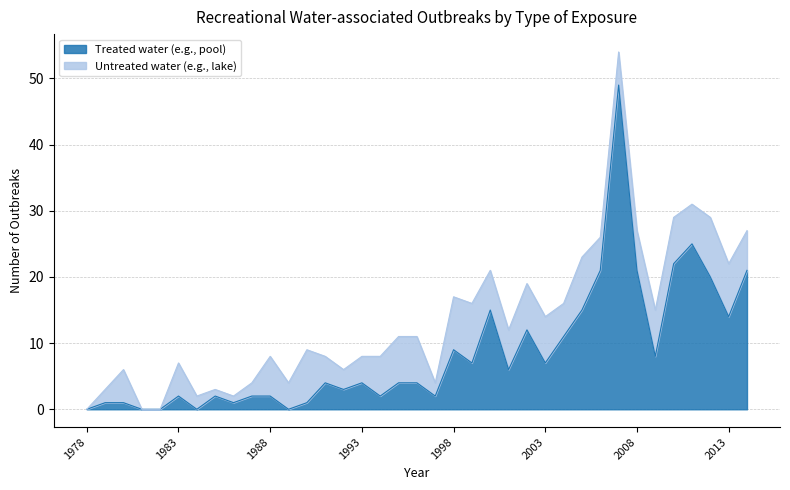

Reading right to left, what are all the values shown in this chart?

2014=21	2013=14	2012=20	2011=25	2010=22	2009=8	2008=21	2007=49	2006=21	2005=15	2004=11	2003=7	2002=12	2001=6	2000=15	1999=7	1998=9	1997=2	1996=4	1995=4	1994=2	1993=4	1992=3	1991=4	1990=1	1989=0	1988=2	1987=2	1986=1	1985=2	1984=0	1983=2	1982=0	1981=0	1980=1	1979=1	1978=0